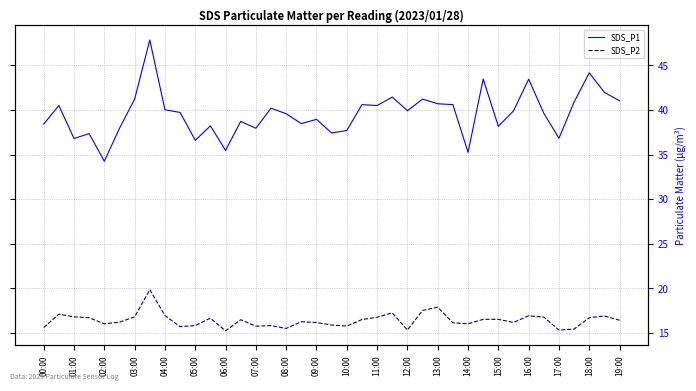

The value of SDS_P1 at 13:00 is 40.7. True or false?

True